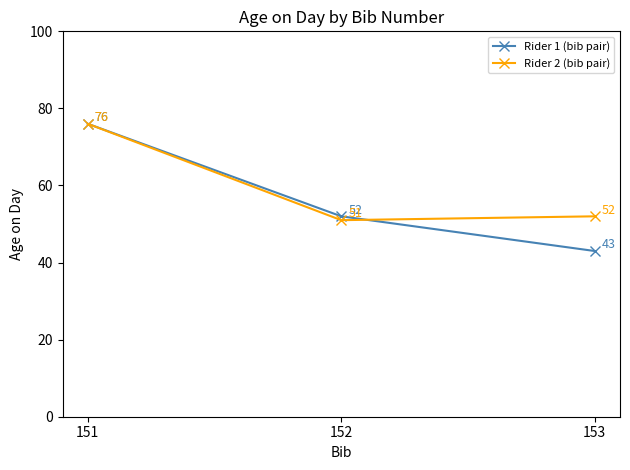

Between 151 and 152, which series saw the biggest shift?

Rider 2 (bib pair)